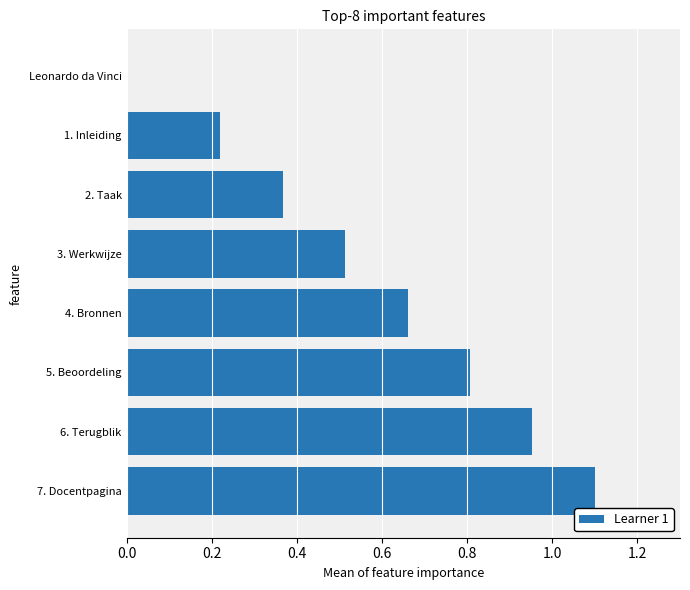

What is the sum of the values at 2. Taak and 6. Terugblik?

1.3